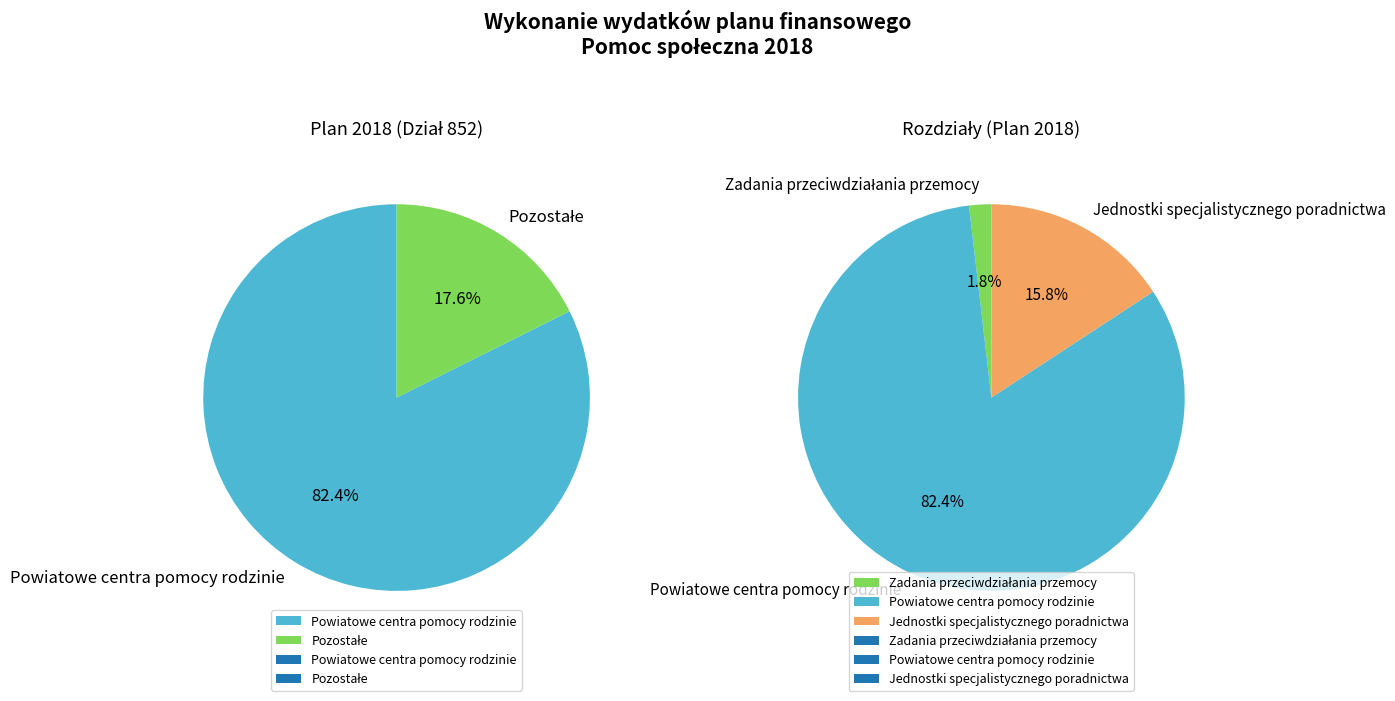

Which has a higher value, Pomoc społeczna or Zadania w zakresie przeciwdziałania przemocy?

Pomoc społeczna